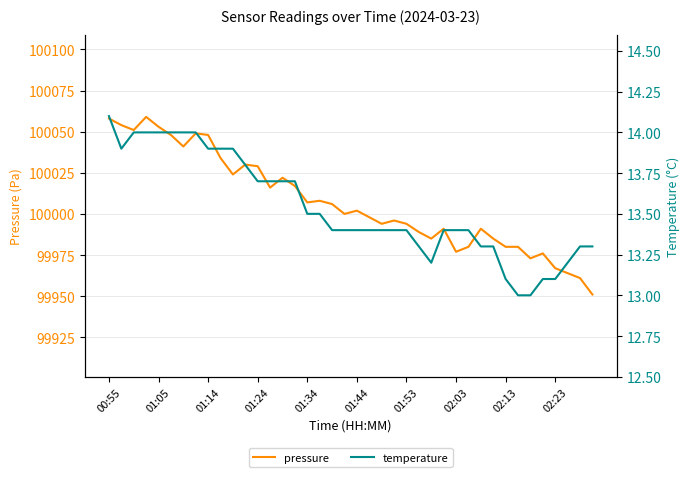

What is the minimum value for pressure?

99951